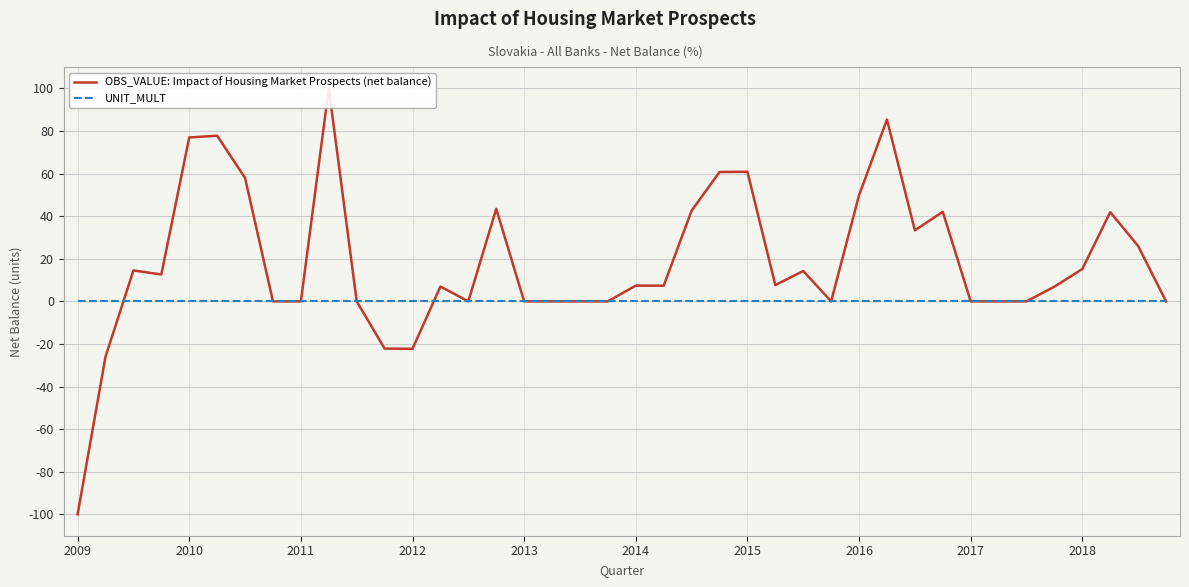

After their last crossing, which series has the higher values: OBS_VALUE: Impact of Housing Market Prospects (net balance) or UNIT_MULT?

OBS_VALUE: Impact of Housing Market Prospects (net balance)